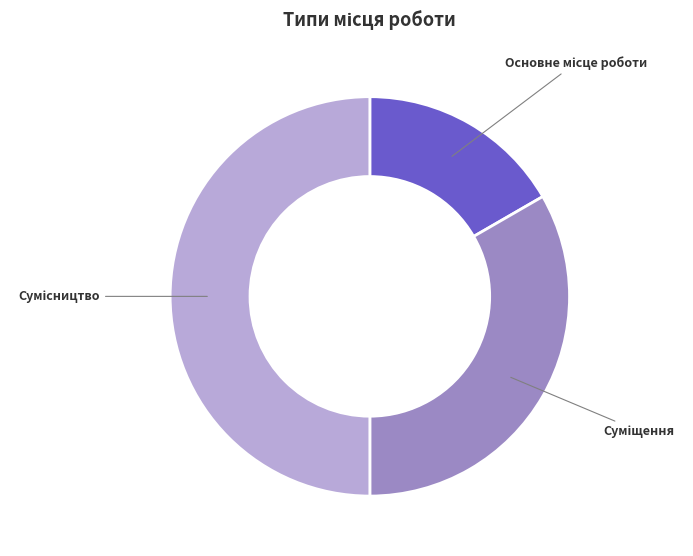

How many slices are in this pie chart?

3